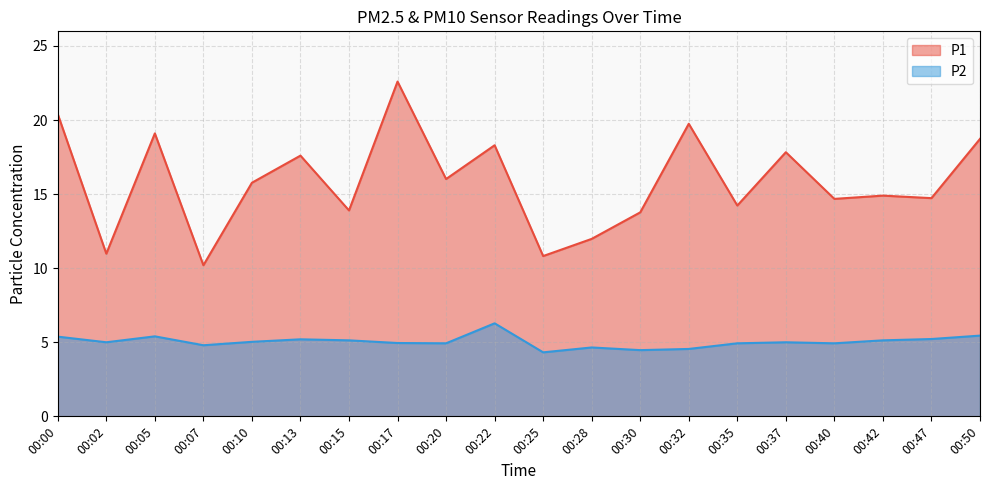

What is the value of the P1 point at the 6th from the left?

17.6